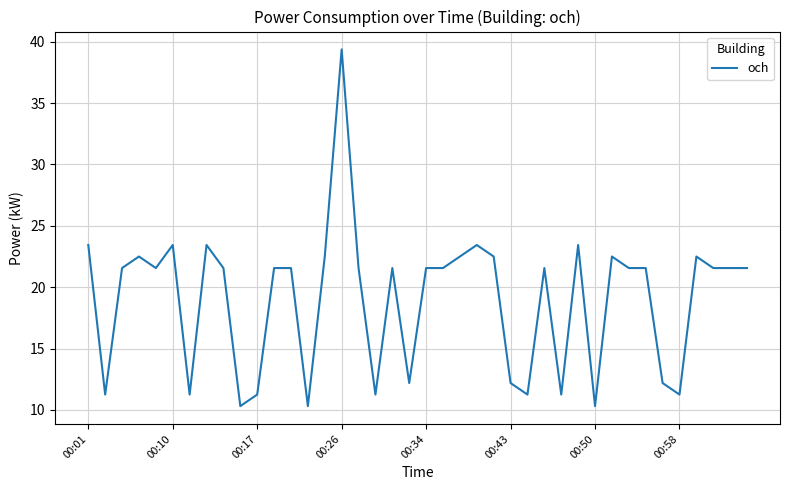

What is the smallest value displayed?

10.3